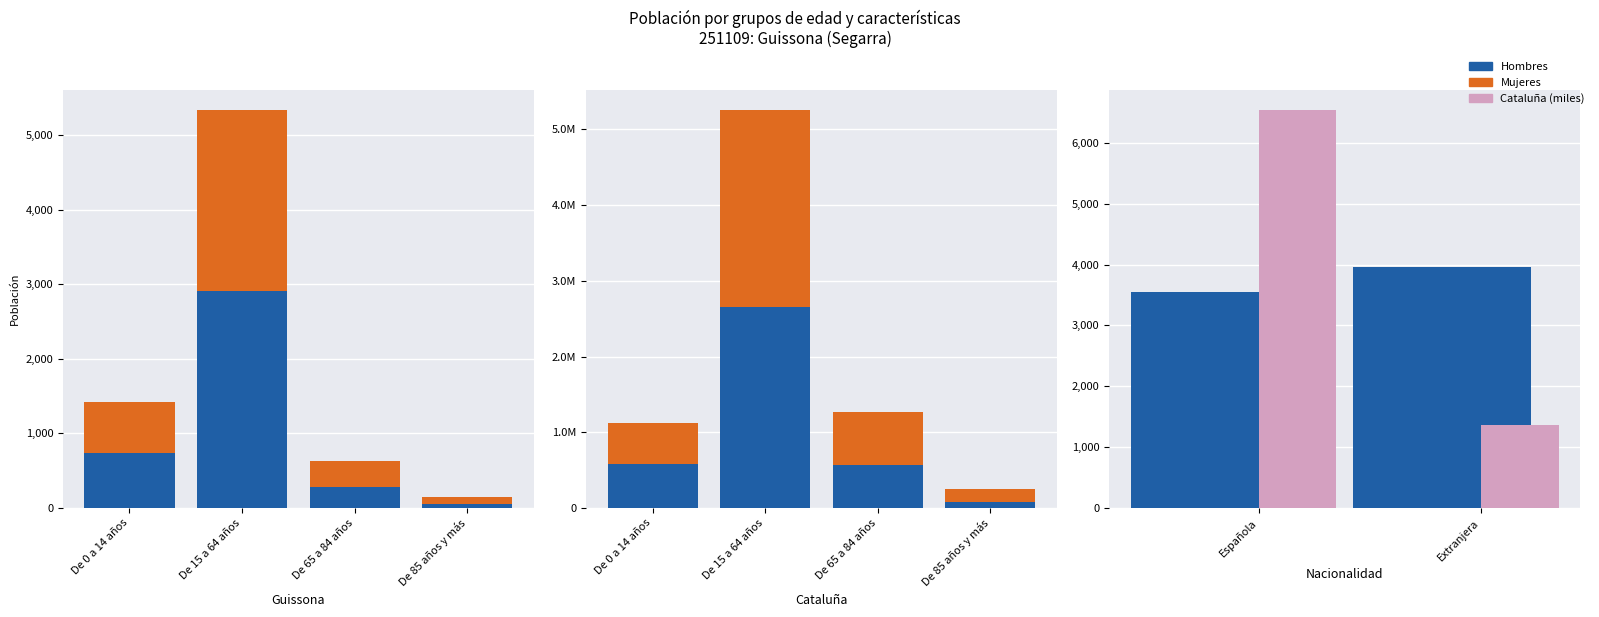

What is the average value of the Hombres series?

996